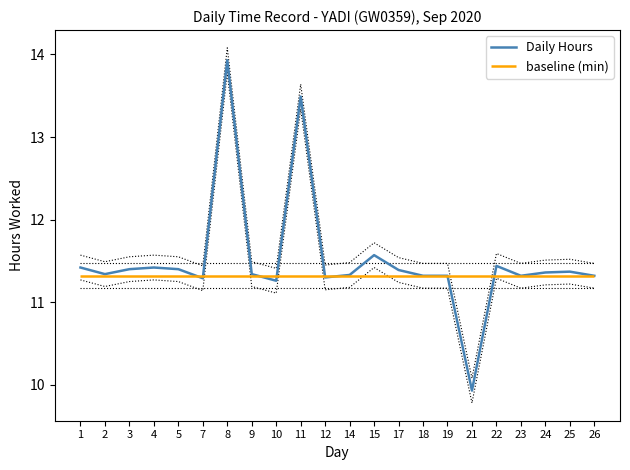

What value does the data have at 10?

11.3